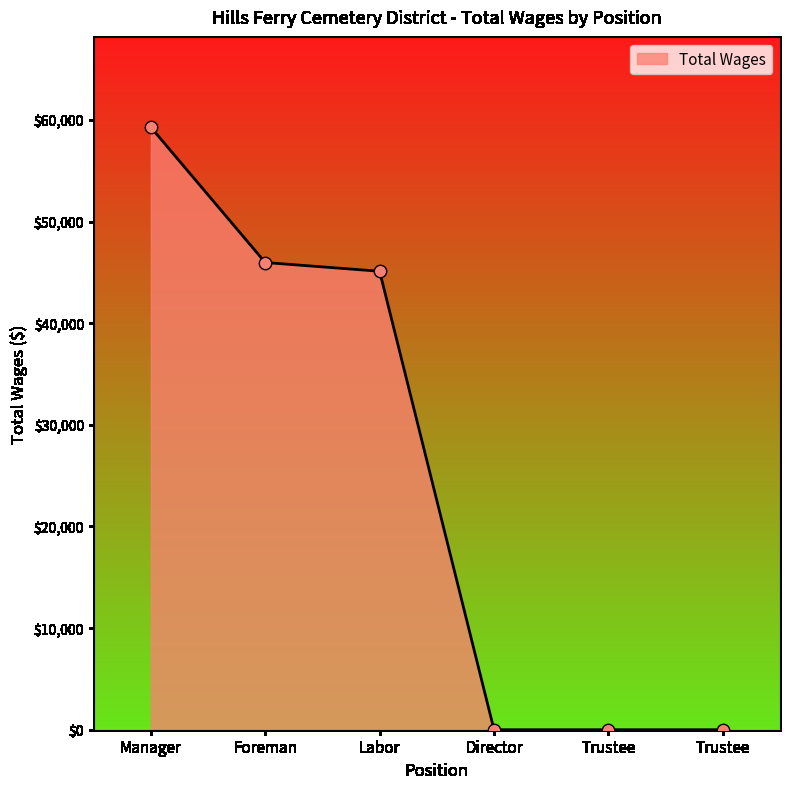

How many lines are shown in the chart?

1